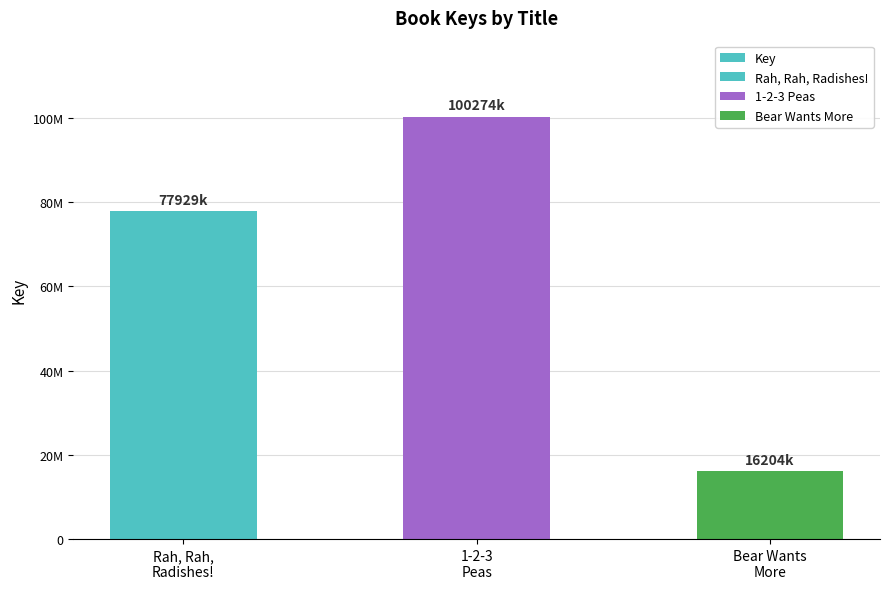

How many values are below 77929263?

1